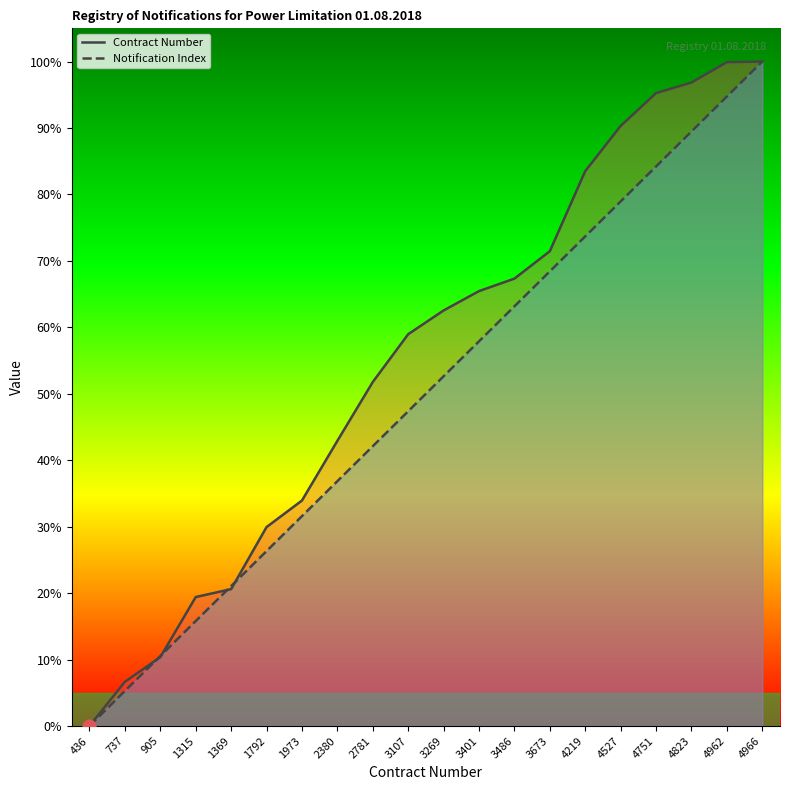

Which series contains the highest Y value?

Contract Number